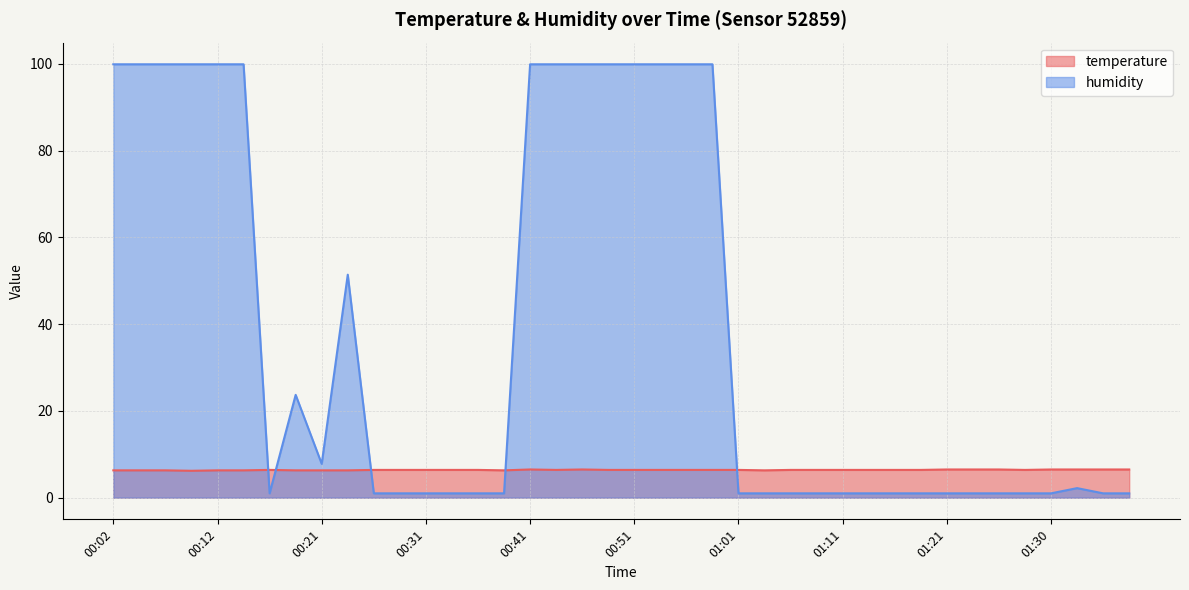

Which series has the largest range (max minus min)?

humidity